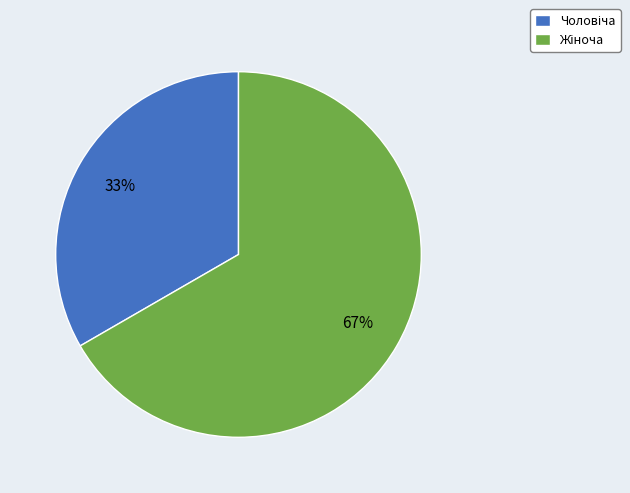

Does any single category account for the majority?

Yes